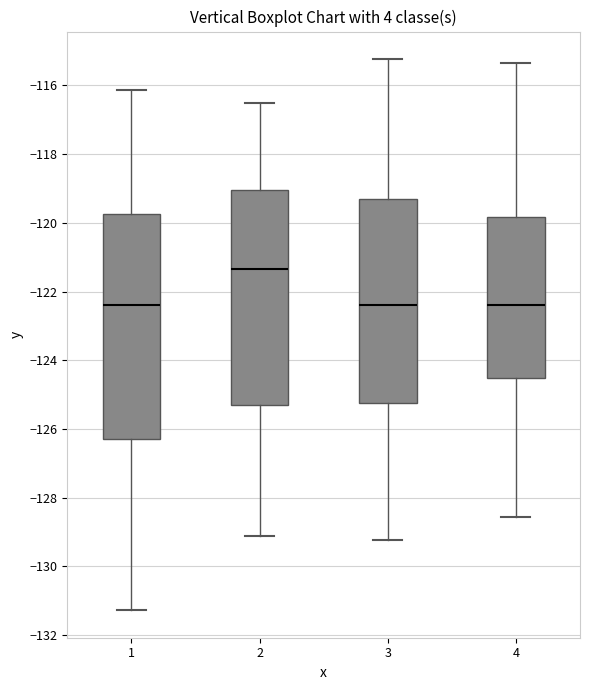

Reading left to right, transcribe this box plot: for each box, give where its median line is, the range the box spans, and where its two whiskers end, as read against the y-axis. The values are not printed on the chart, so give them approximately, as read against the axis.

1: median -122.4, box -126.2 to -119.8, whiskers -131.2 to -116.2
2: median -121.4, box -125.2 to -119.0, whiskers -129.2 to -116.6
3: median -122.4, box -125.2 to -119.4, whiskers -129.2 to -115.2
4: median -122.4, box -124.6 to -119.8, whiskers -128.6 to -115.4